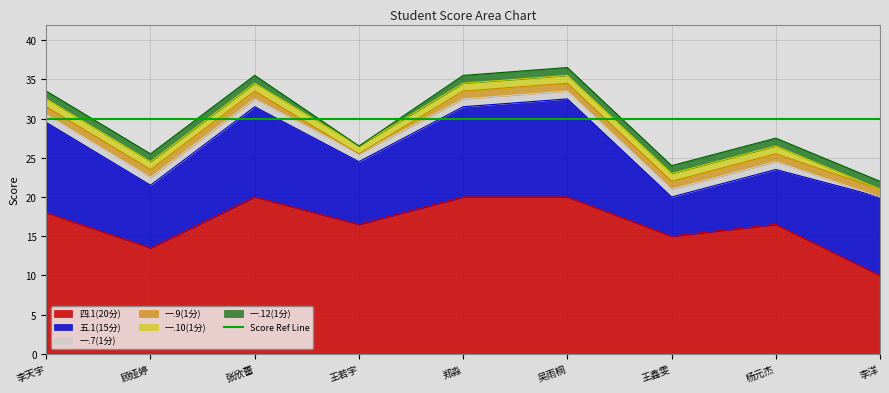

True or false: 一.10(1分) and 一.9(1分) intersect in this chart.

False